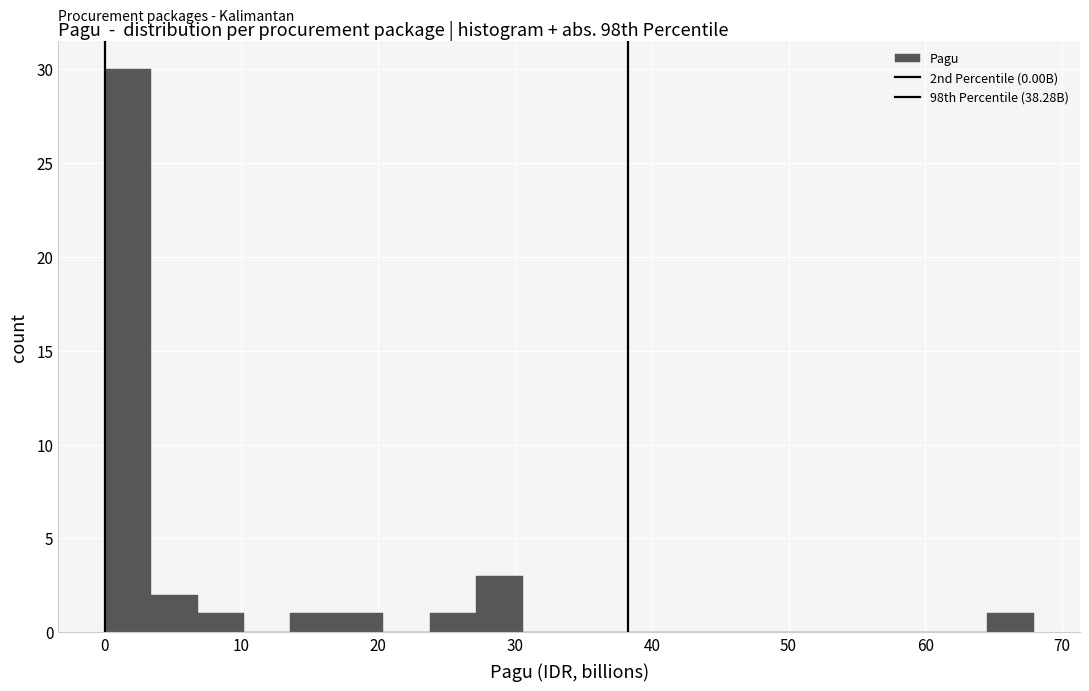

Around what value on the x-axis is the tallest bar? Give the approximate position of its centre, as read against the axis.

2